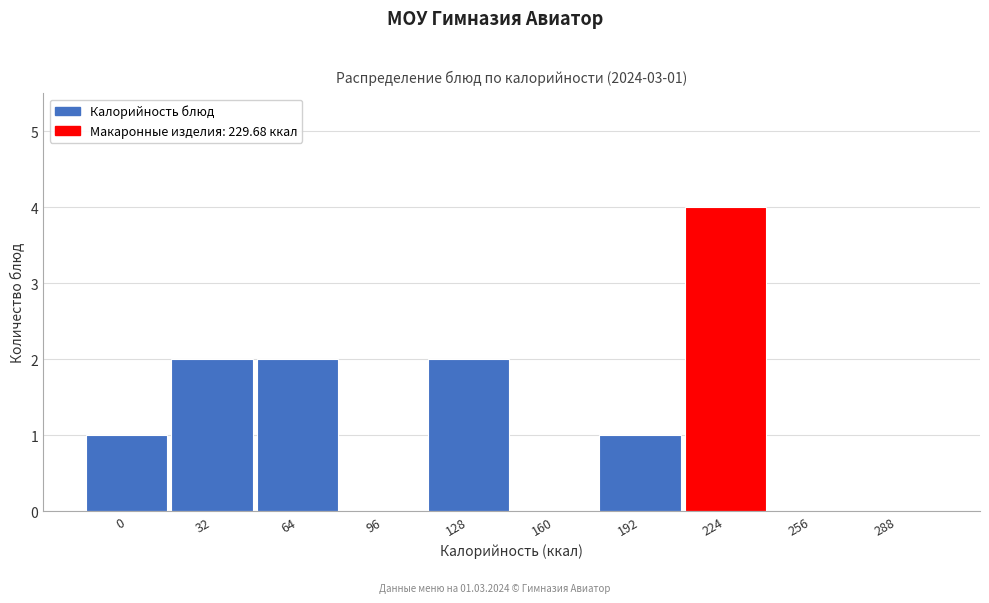

Reading right to left, extract all data points from this chart.

288=0	256=0	224=4	192=1	160=0	128=2	96=0	64=2	32=2	0=1